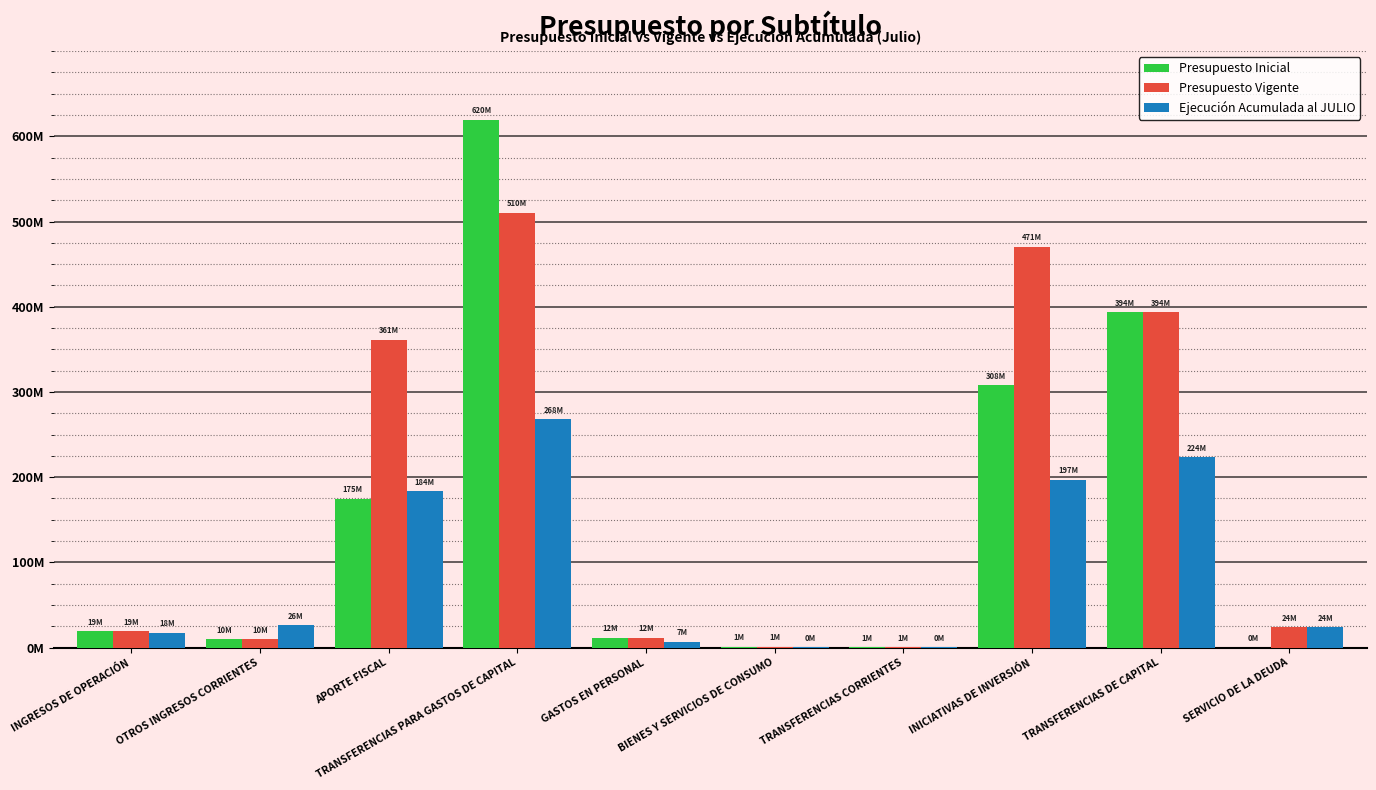

Reading right to left, list all the values displayed in this chart.

Presupuesto Inicial: SERVICIO DE LA DEUDA=1000	TRANSFERENCIAS DE CAPITAL=393501528	INICIATIVAS DE INVERSIÓN=307696463	TRANSFERENCIAS CORRIENTES=723052	BIENES Y SERVICIOS DE CONSUMO=966699	GASTOS EN PERSONAL=11736865	TRANSFERENCIAS PARA GASTOS DE CAPITAL=619533358	APORTE FISCAL=174807960	OTROS INGRESOS CORRIENTES=9938604	INGRESOS DE OPERACIÓN=19431852
Presupuesto Vigente: SERVICIO DE LA DEUDA=23591208	TRANSFERENCIAS DE CAPITAL=393501528	INICIATIVAS DE INVERSIÓN=470555831	TRANSFERENCIAS CORRIENTES=723052	BIENES Y SERVICIOS DE CONSUMO=963356	GASTOS EN PERSONAL=11678439	TRANSFERENCIAS PARA GASTOS DE CAPITAL=510482079	APORTE FISCAL=361195767	OTROS INGRESOS CORRIENTES=9938604	INGRESOS DE OPERACIÓN=19431852
Ejecución Acumulada al JULIO: SERVICIO DE LA DEUDA=23591205	TRANSFERENCIAS DE CAPITAL=223663773	INICIATIVAS DE INVERSIÓN=196953182	TRANSFERENCIAS CORRIENTES=319096	BIENES Y SERVICIOS DE CONSUMO=468663	GASTOS EN PERSONAL=6771951	TRANSFERENCIAS PARA GASTOS DE CAPITAL=267876445	APORTE FISCAL=183928425	OTROS INGRESOS CORRIENTES=26127025	INGRESOS DE OPERACIÓN=17550109